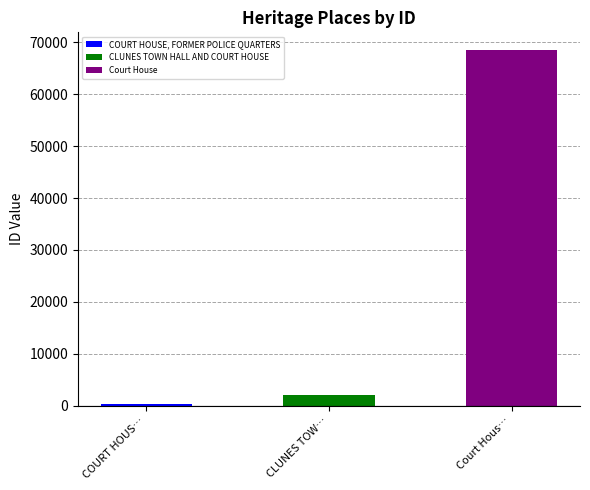

Where does the data first go above 2040?

Court House